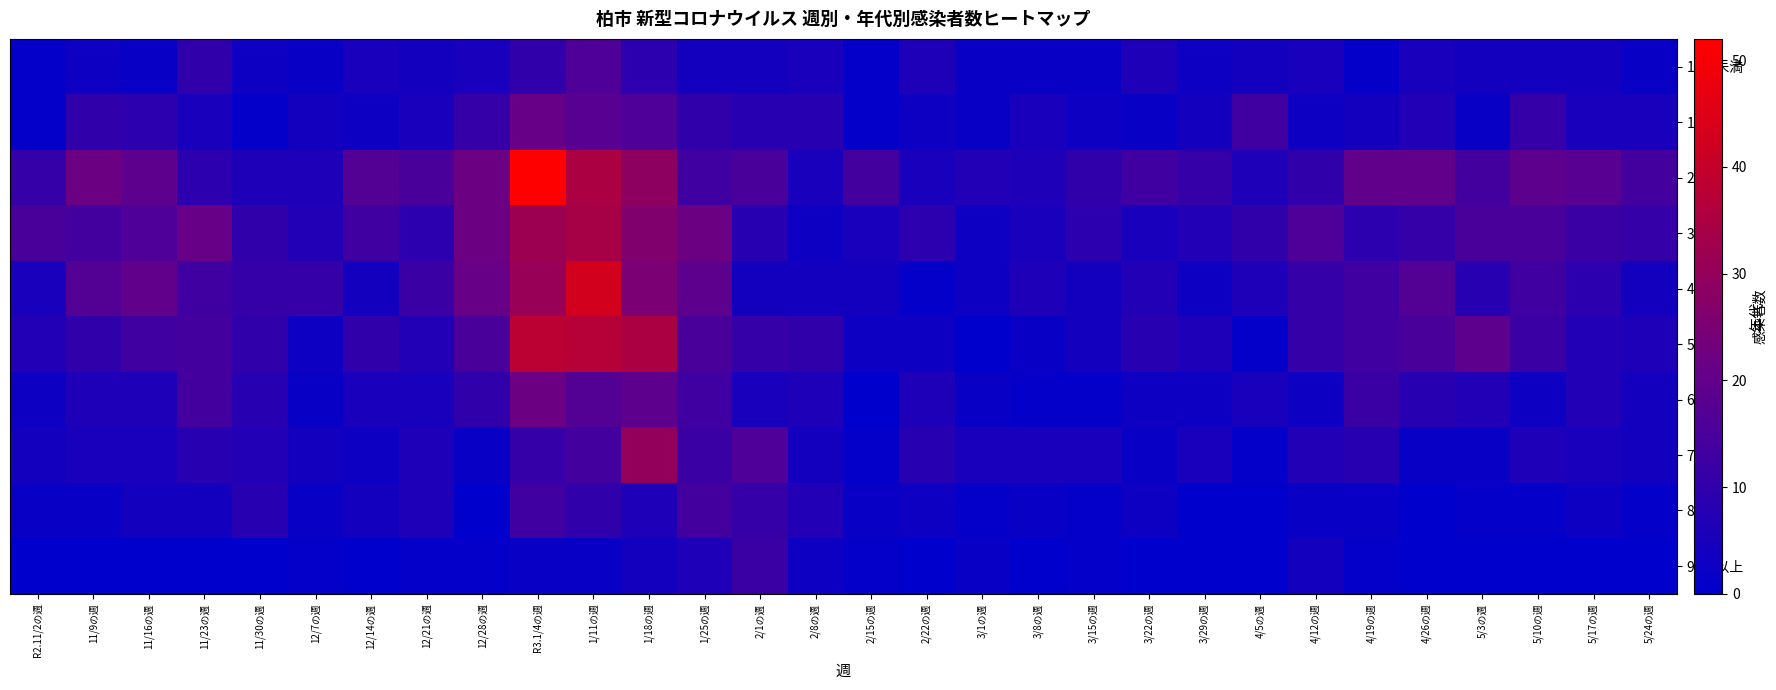

Which series changed the most between 12/14の週 and 1/25の週?

40代